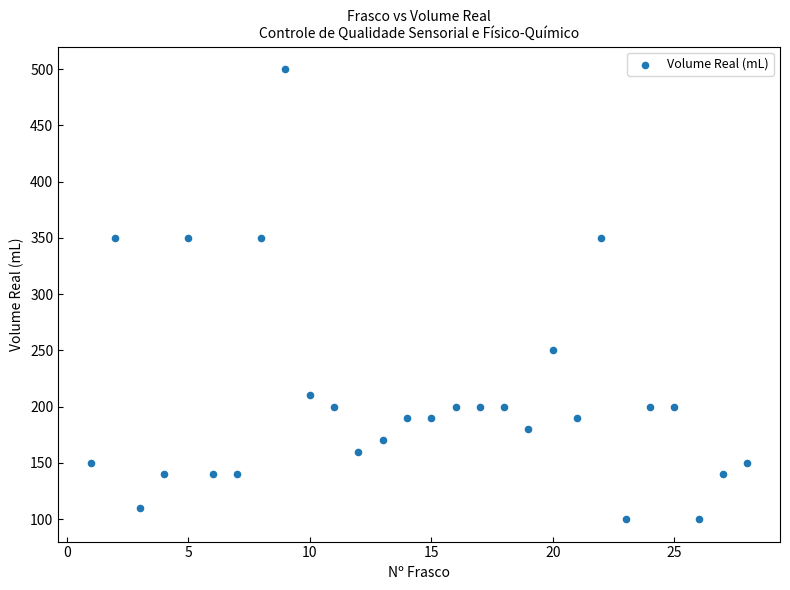

What is the range of Y values (max minus min)?

400